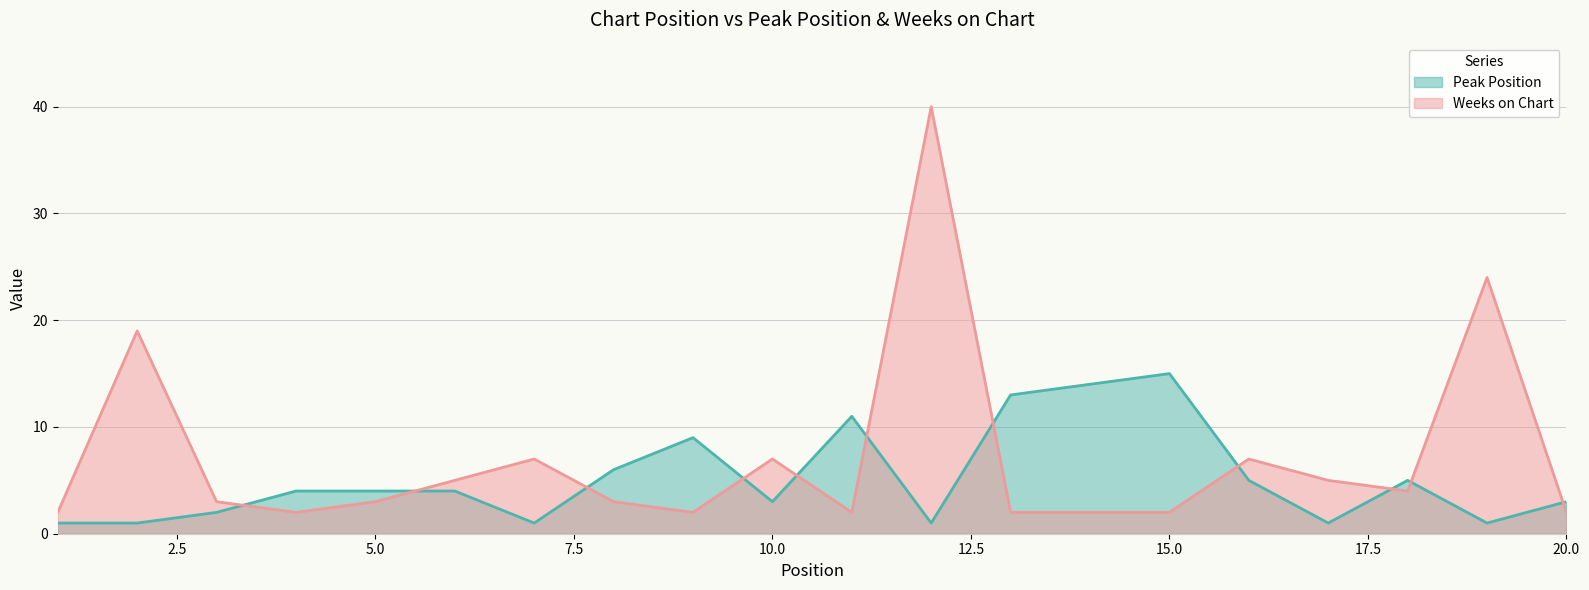

Which series ends up on top after the final intersection of Weeks on Chart and Peak Position?

Peak Position